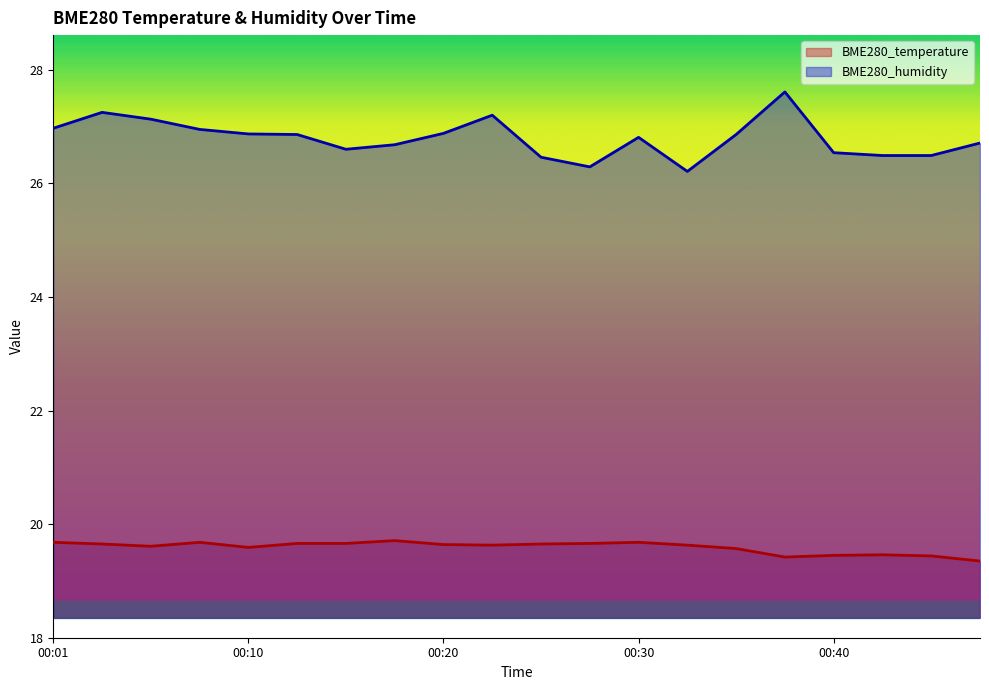

At which category is the sum across all series the highest?

00:37